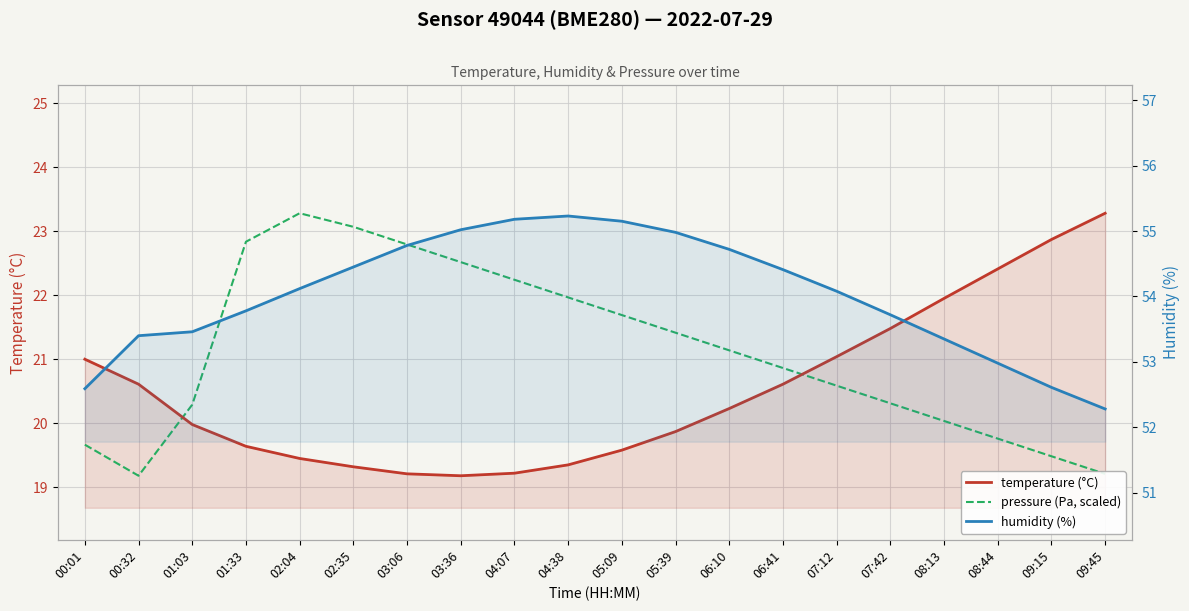

At how many categories does at least one series exceed 43?

20